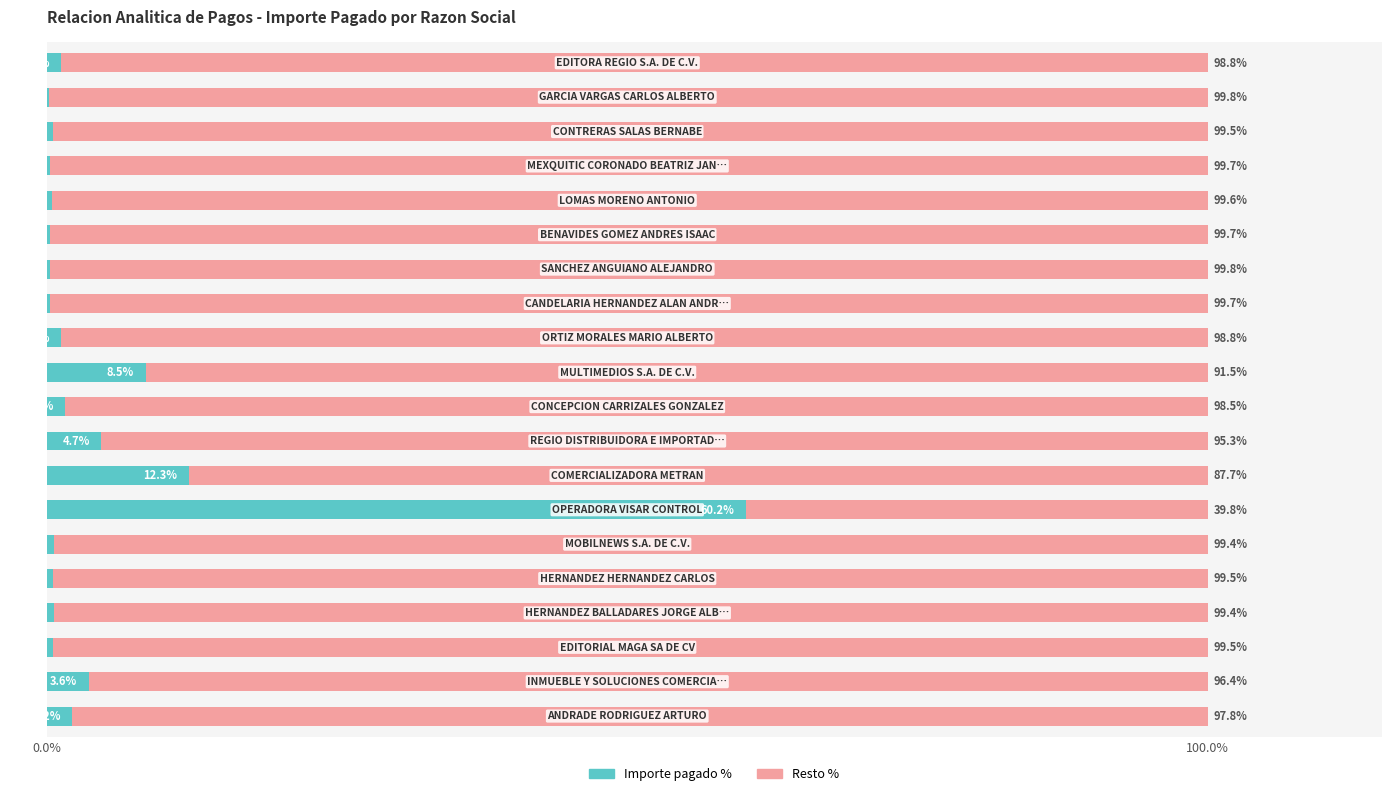

What is the highest value of the Importe pagado % series?

60.2